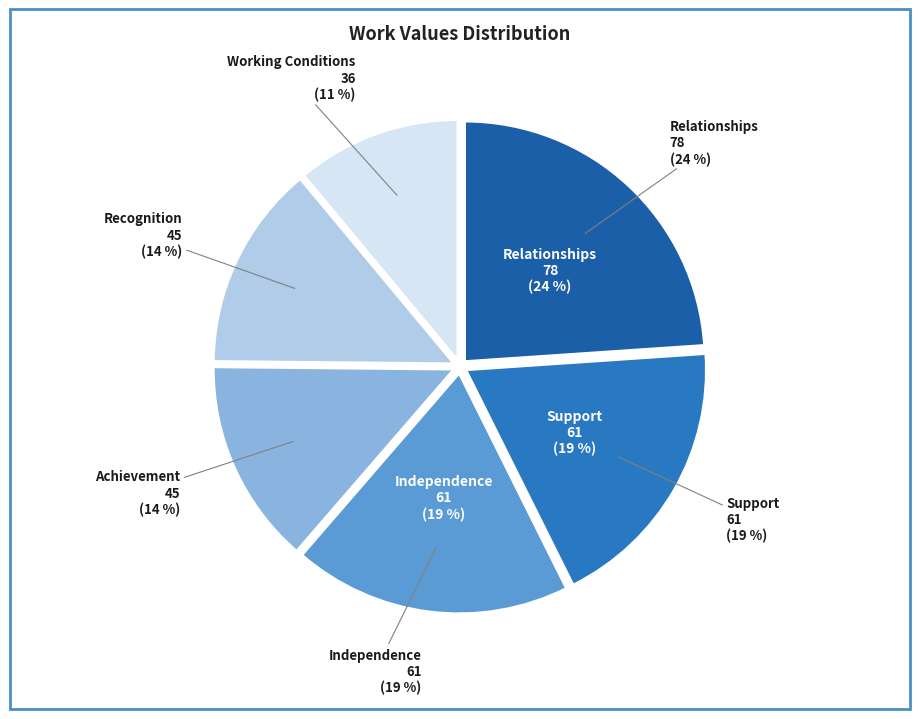

Rank the categories by value from highest to lowest.

Relationships, Support, Independence, Achievement, Recognition, Working Conditions